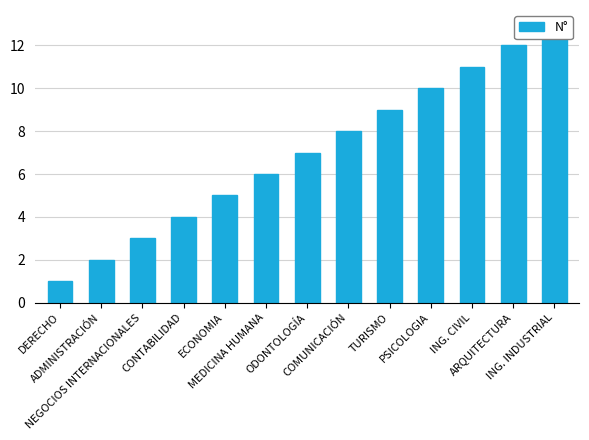

Count the number of categories in the chart.

13